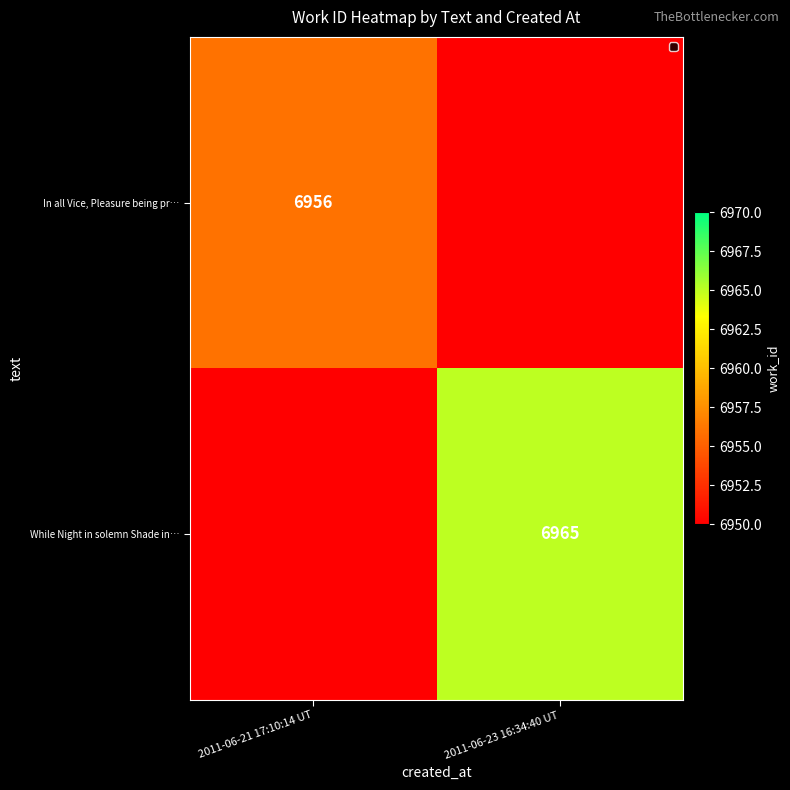

Is it true that In all Vice, Pleasure being pr… equals 6956 at 2011-06-21 17:10:14 UT?

True